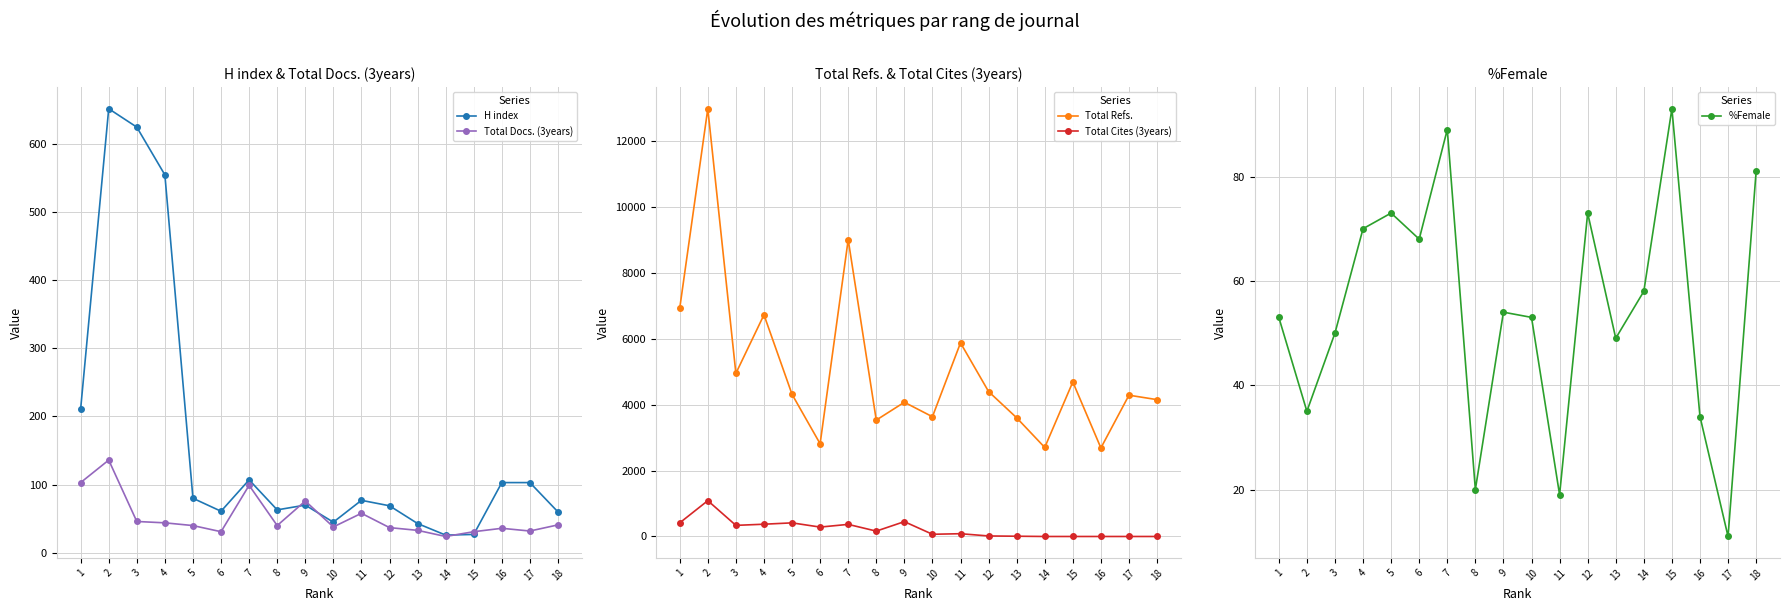

What is the difference between the maximum and minimum values in the Total Cites (3years) series?

1086